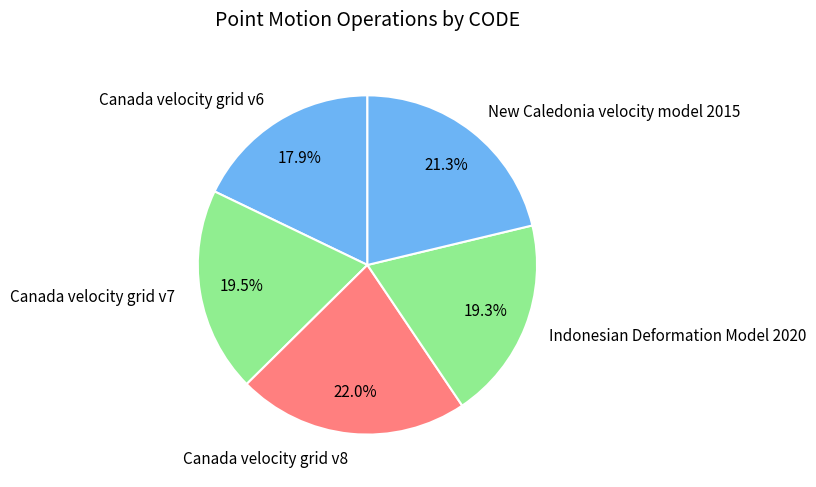

Between Canada velocity grid v6 and New Caledonia velocity model 2015, which is larger?

New Caledonia velocity model 2015